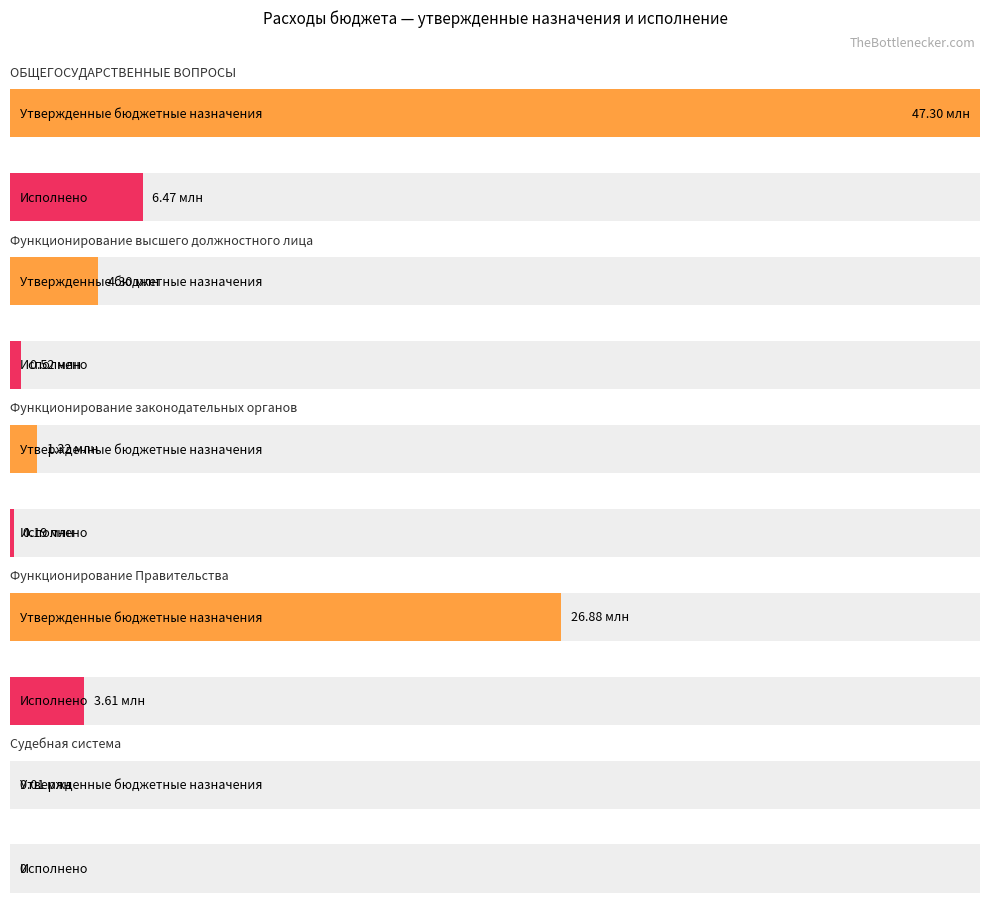

How many bars are there in each group?

2